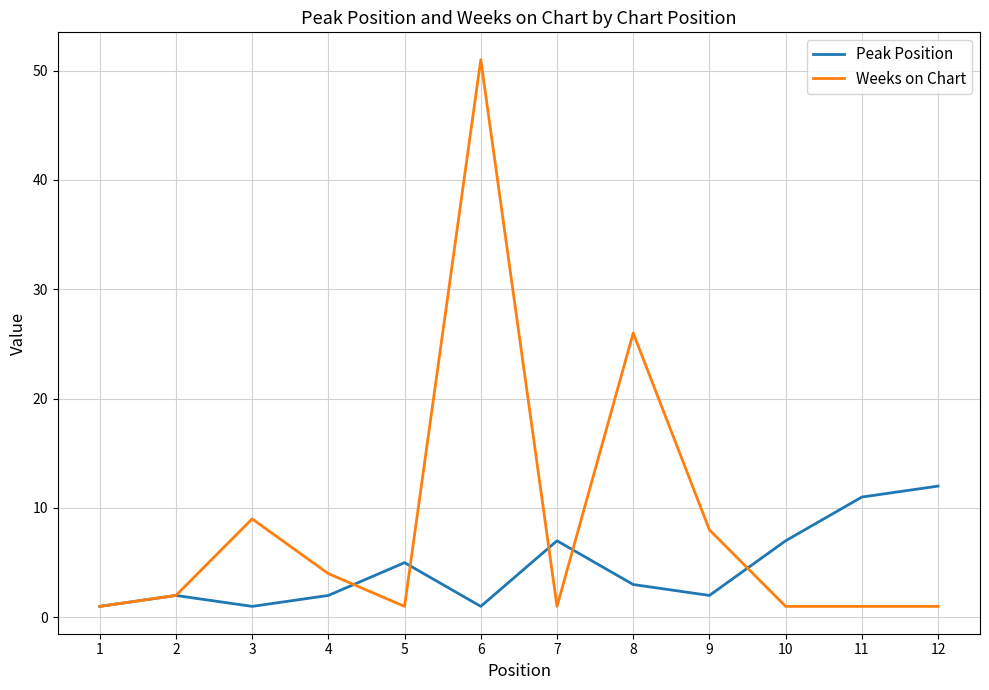

In Peak Position, how many points are lower than both neighbors (excluding endpoints)?

3